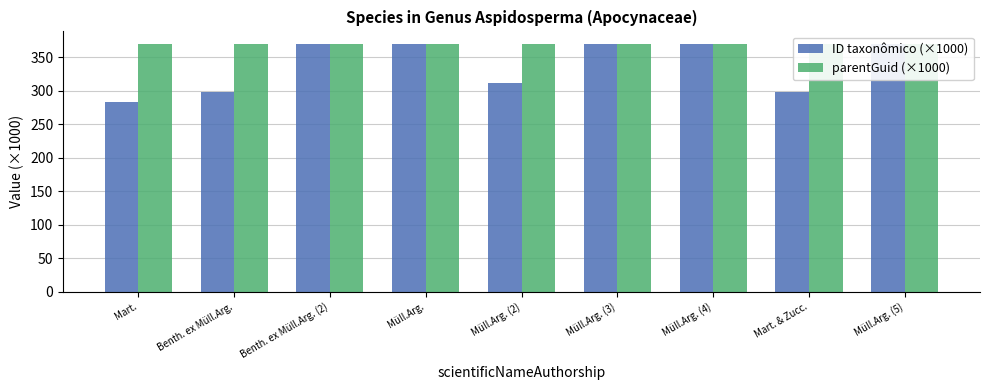

Is it true that parentGuid (×1000) equals 544.0 at Müll.Arg. (2)?

False